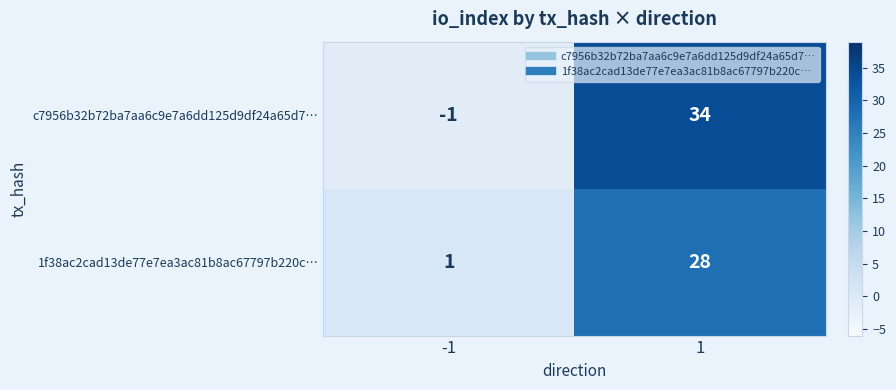

Reading left to right, extract all data points from this chart.

c7956b32b72ba7aa6c9e7a6dd125d9df24a65d7…: -1	34
1f38ac2cad13de77e7ea3ac81b8ac67797b220c…: 1	28